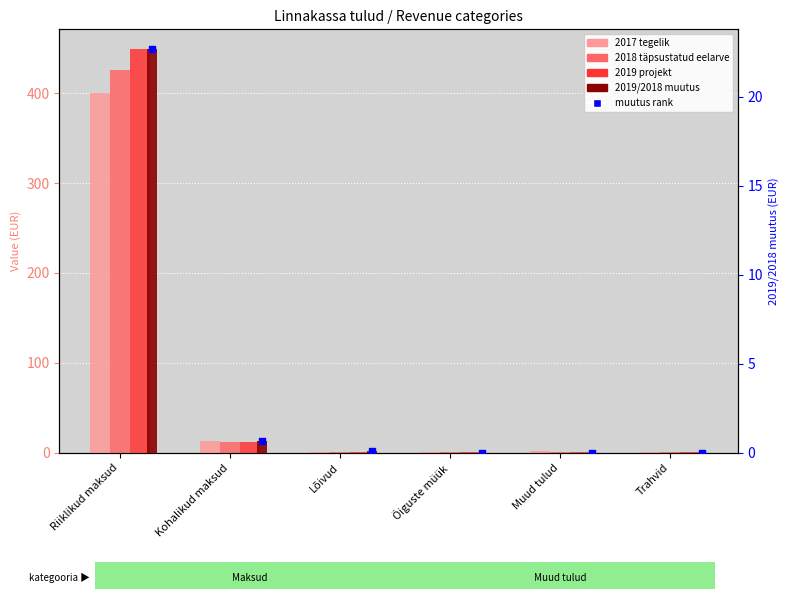

Which series reaches the maximum Y coordinate?

2019 projekt